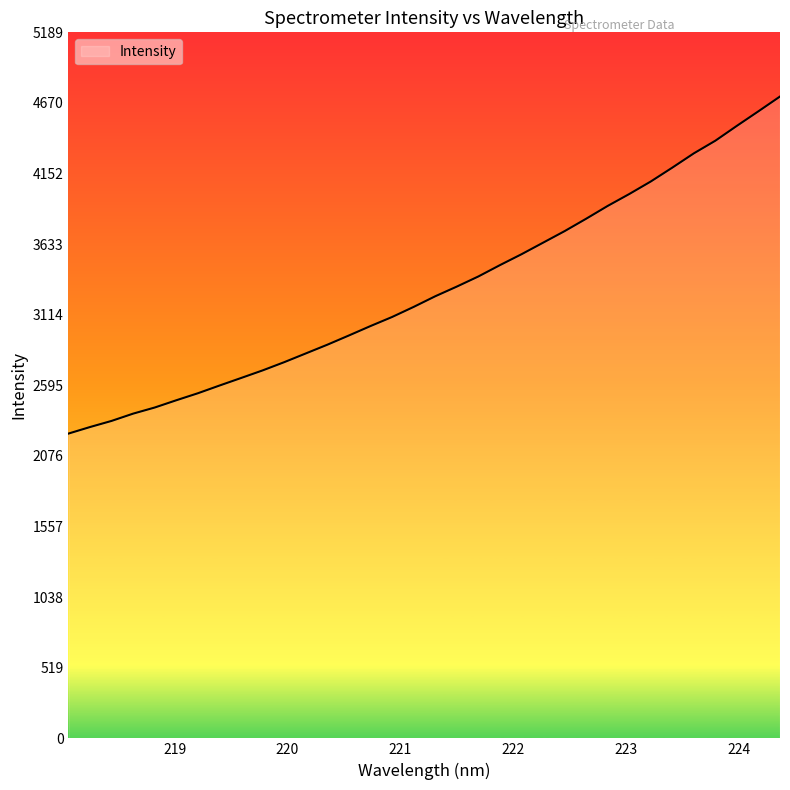

What is the difference between the maximum and minimum values?

2477.5